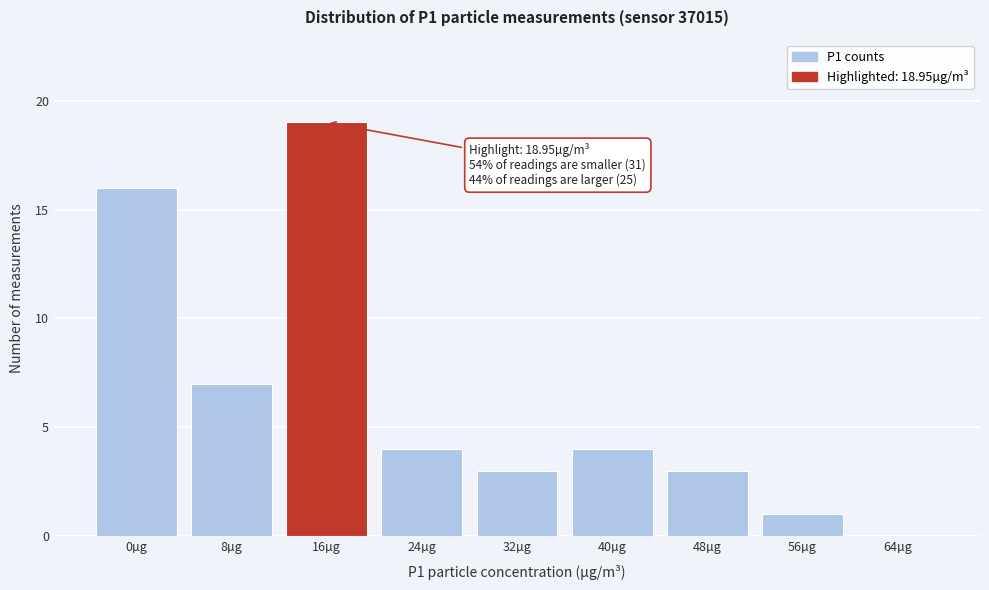

Reading left to right, list all the values displayed in this chart.

0µg=16	8µg=7	16µg=19	24µg=4	32µg=3	40µg=4	48µg=3	56µg=1	64µg=0